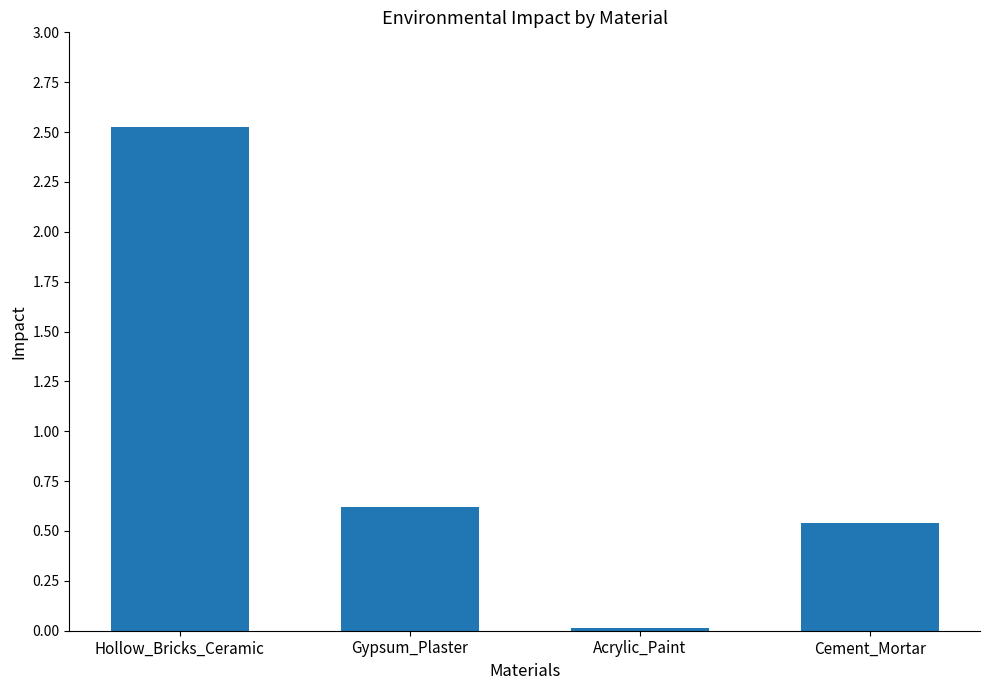

What is the value of the 2nd bar from the left?

0.6